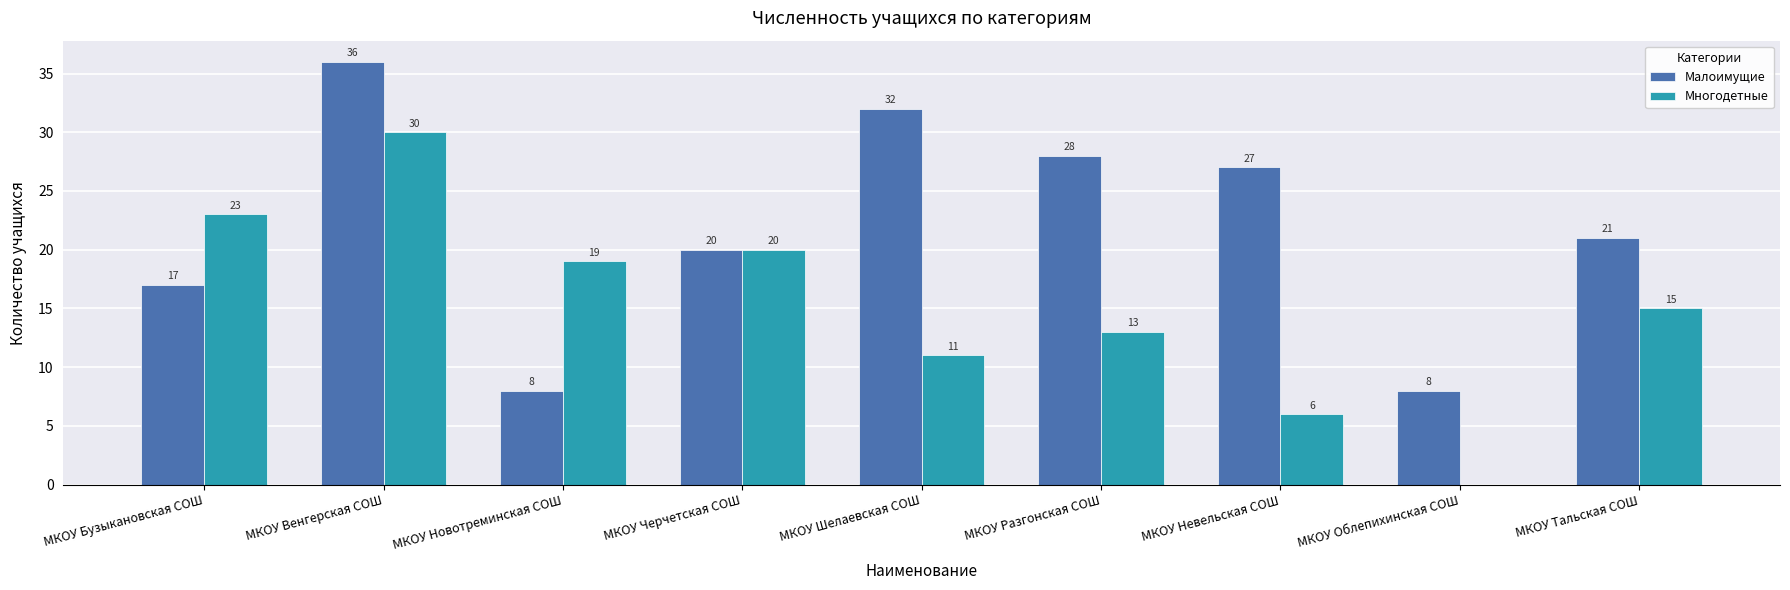

At which category does the chart reach its peak across all series?

МКОУ Венгерская СОШ